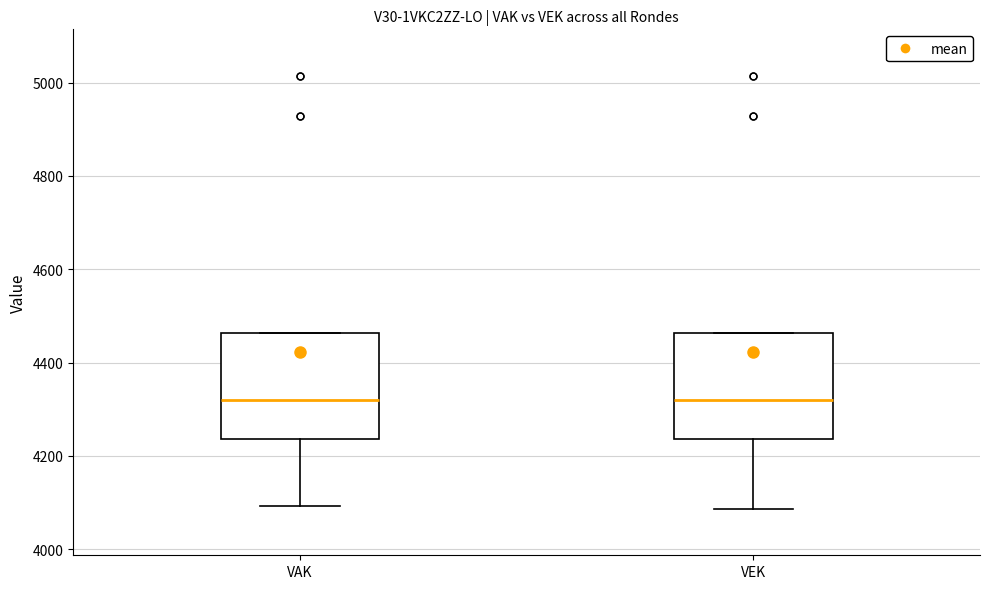

Where is the upper edge of the box for VAK on the y-axis? The values are not printed on the chart, so give them approximately, as read against the axis.

4460